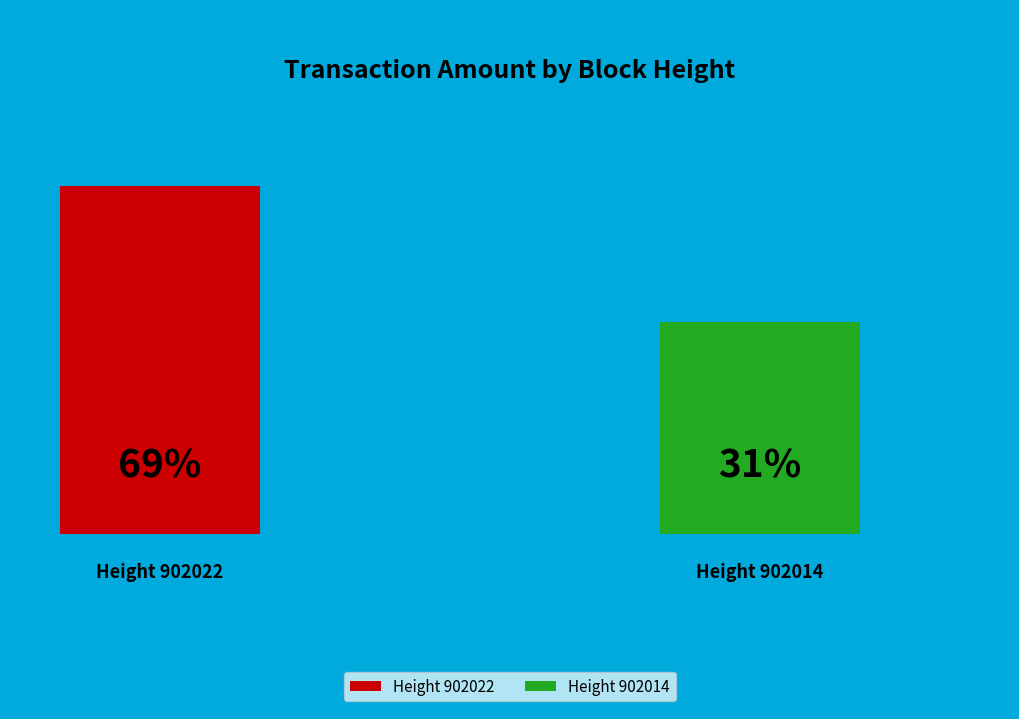

What percentage is the 902022 slice, to the nearest percent?

69%